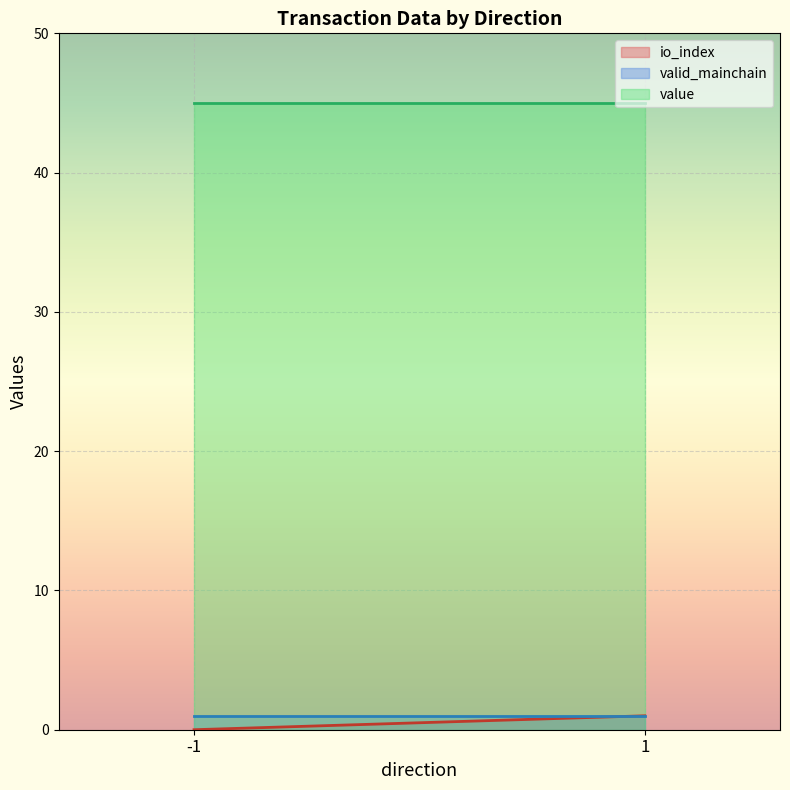

List the labels in order of io_index value, largest first.

1, -1